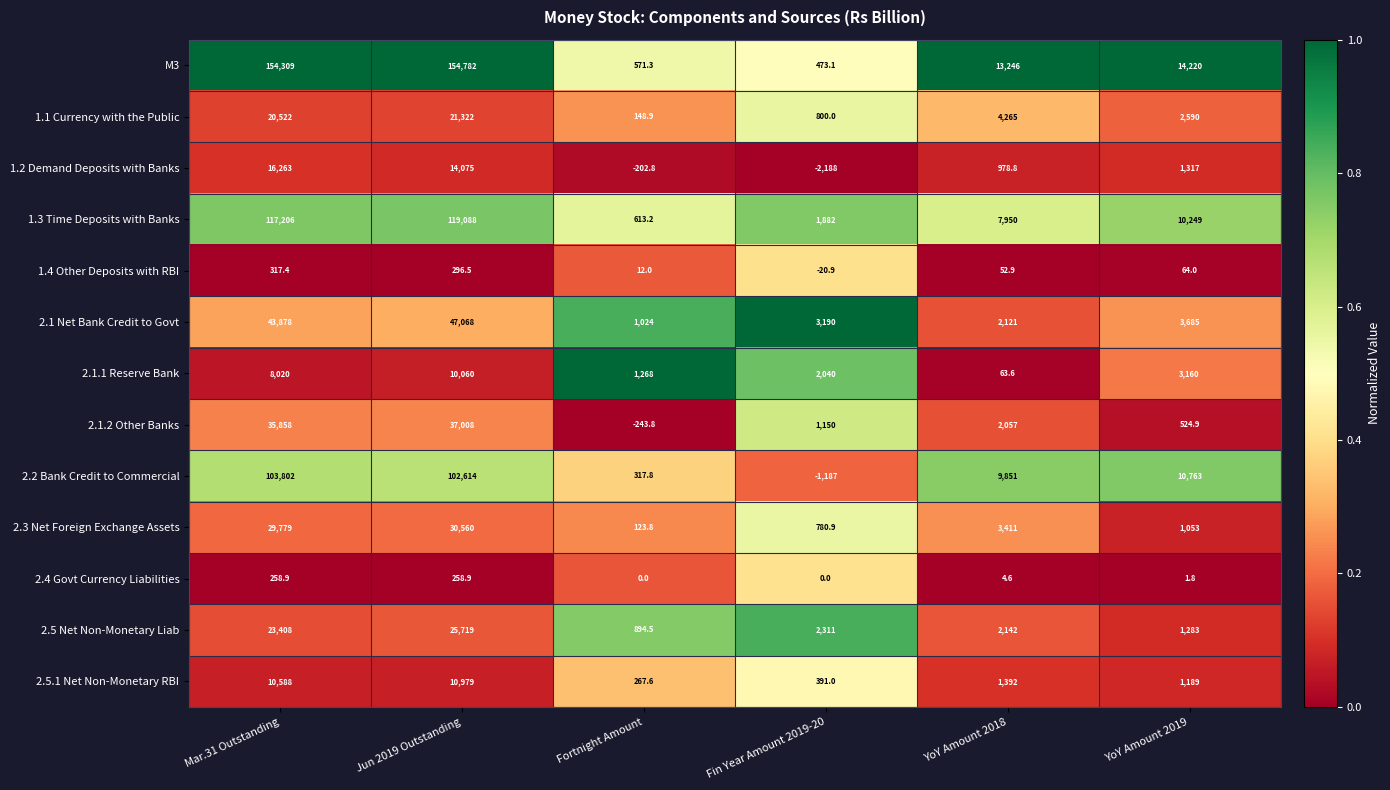

What is the sum of the 2.4 Govt Currency Liabilities values at YoY Amount 2018 and YoY Amount 2019?

6.4